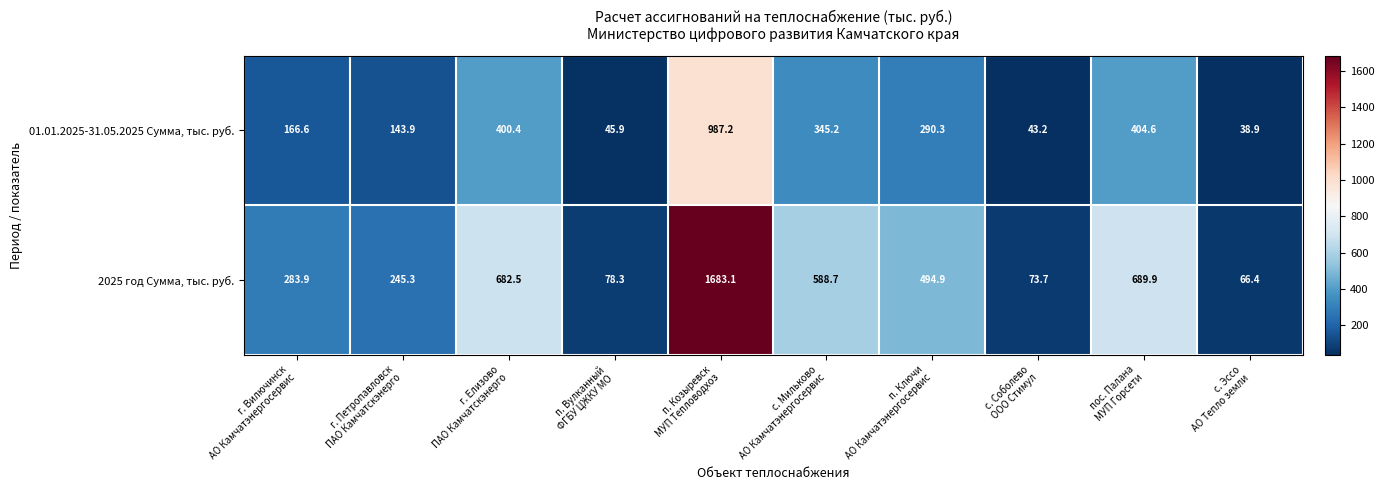

Rank the series at с. Эссо
АО Тепло земли from highest to lowest value.

2025 год Сумма, тыс. руб., 01.01.2025-31.05.2025 Сумма, тыс. руб.